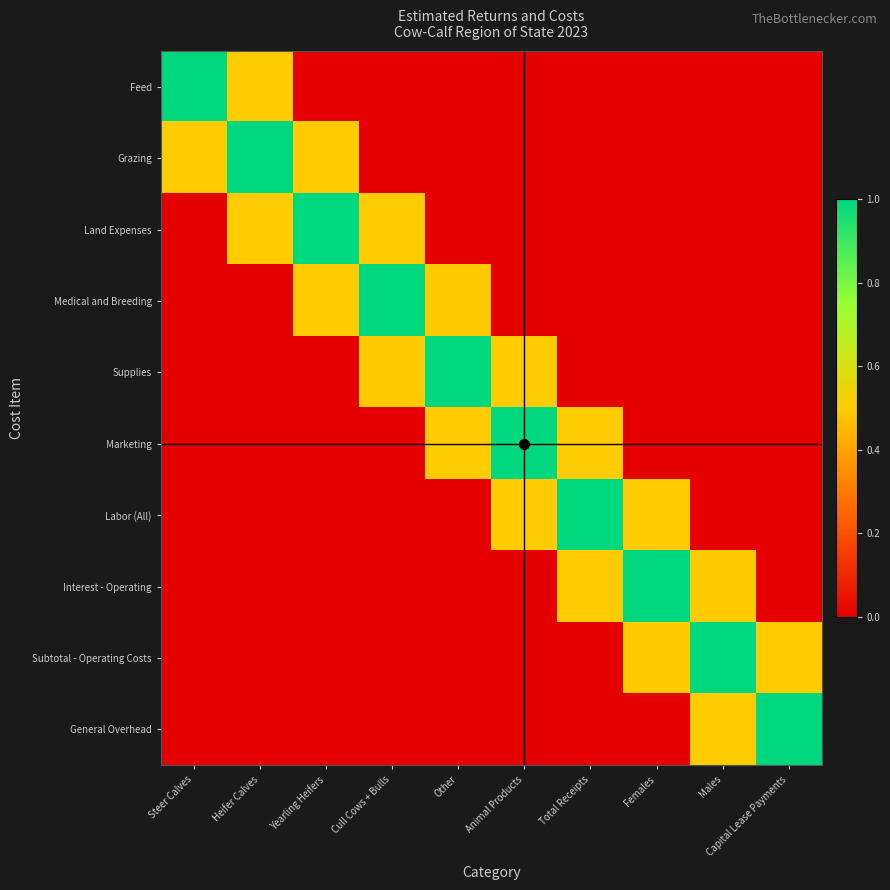

At which category is the sum across all series the highest?

Animal Products